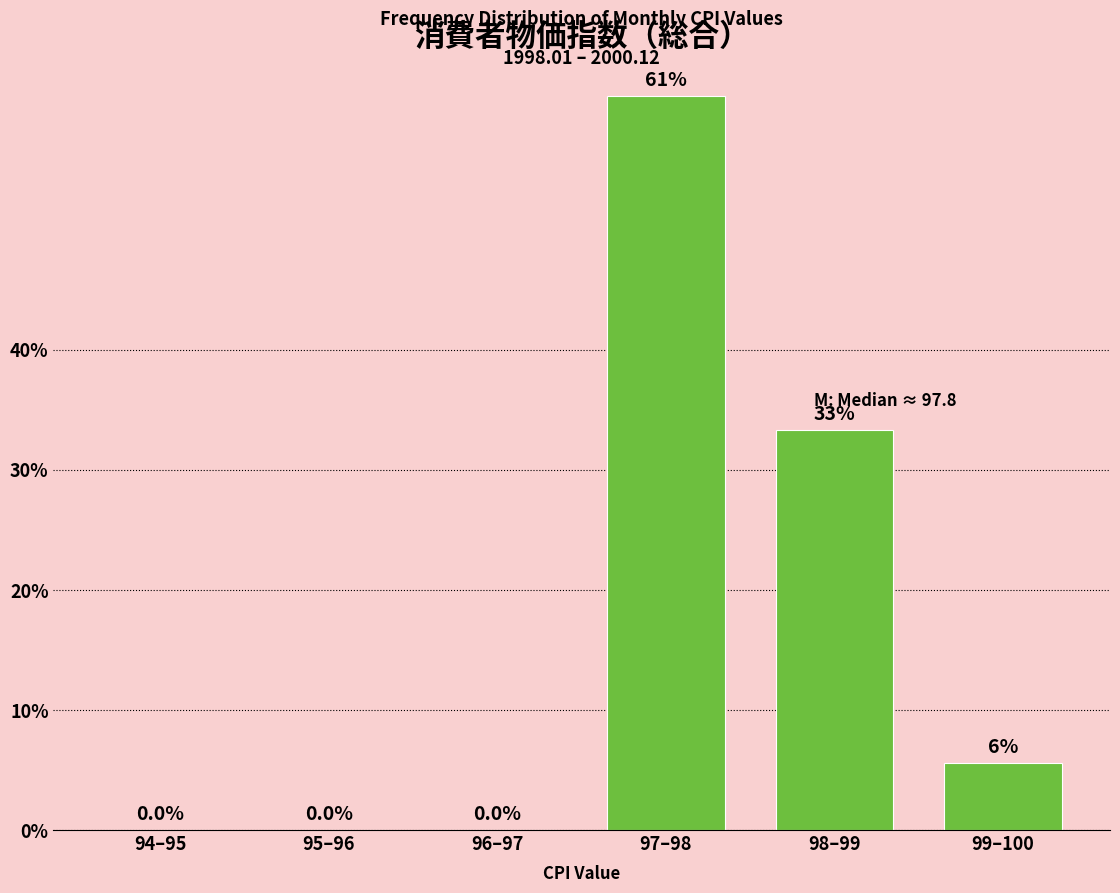

The value at 99–100 is 8.9. True or false?

False